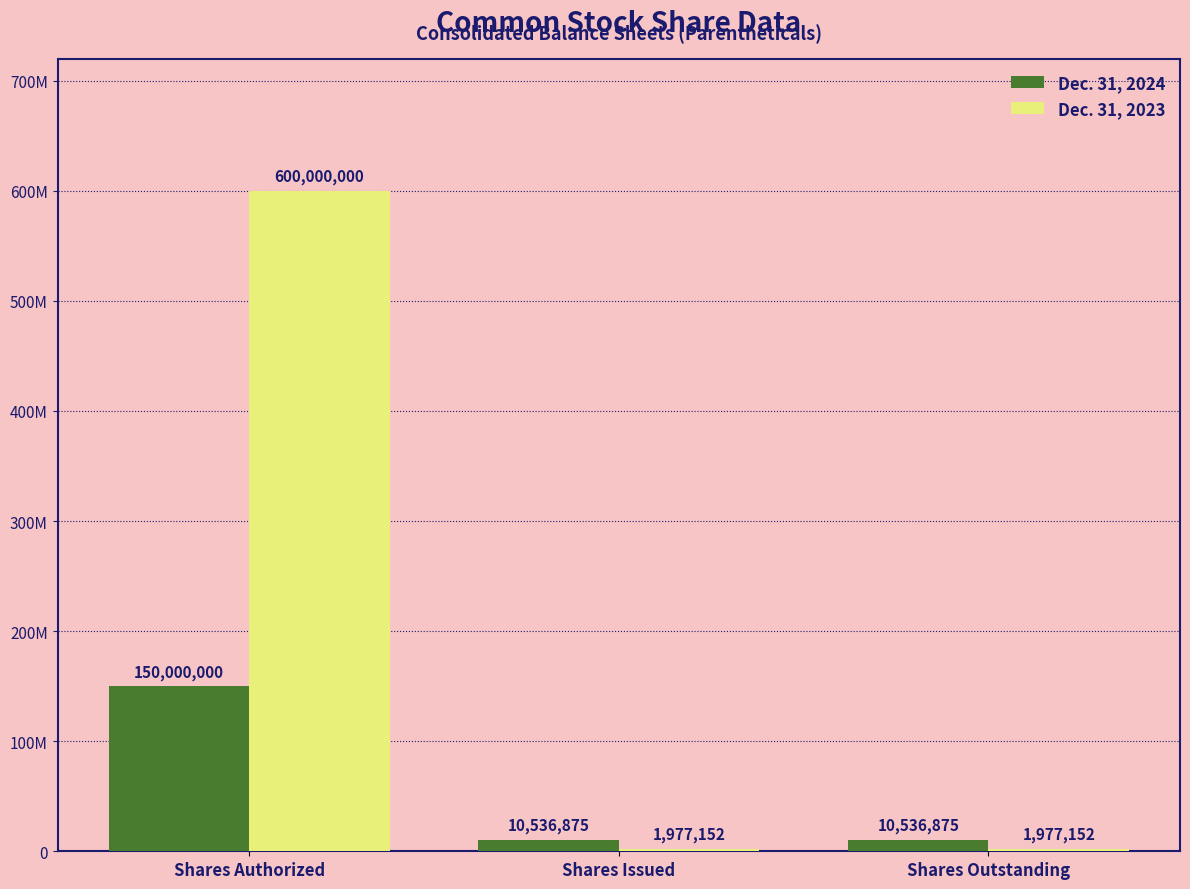

At how many categories does at least one series exceed 522416802?

1